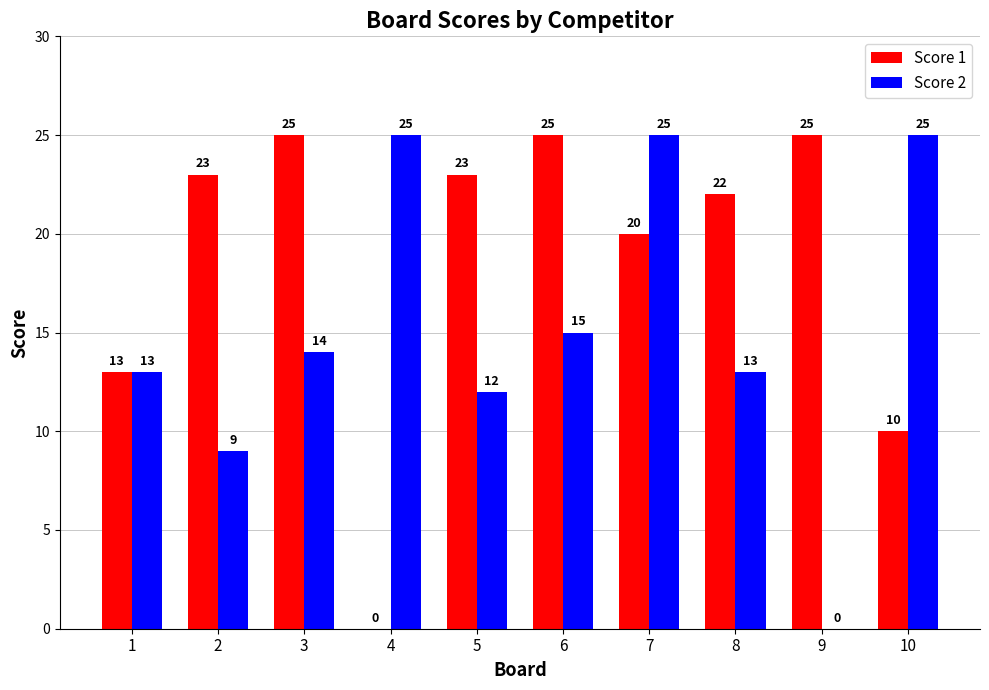

What value does the Score 2 series have at 6, to the nearest 5?

15